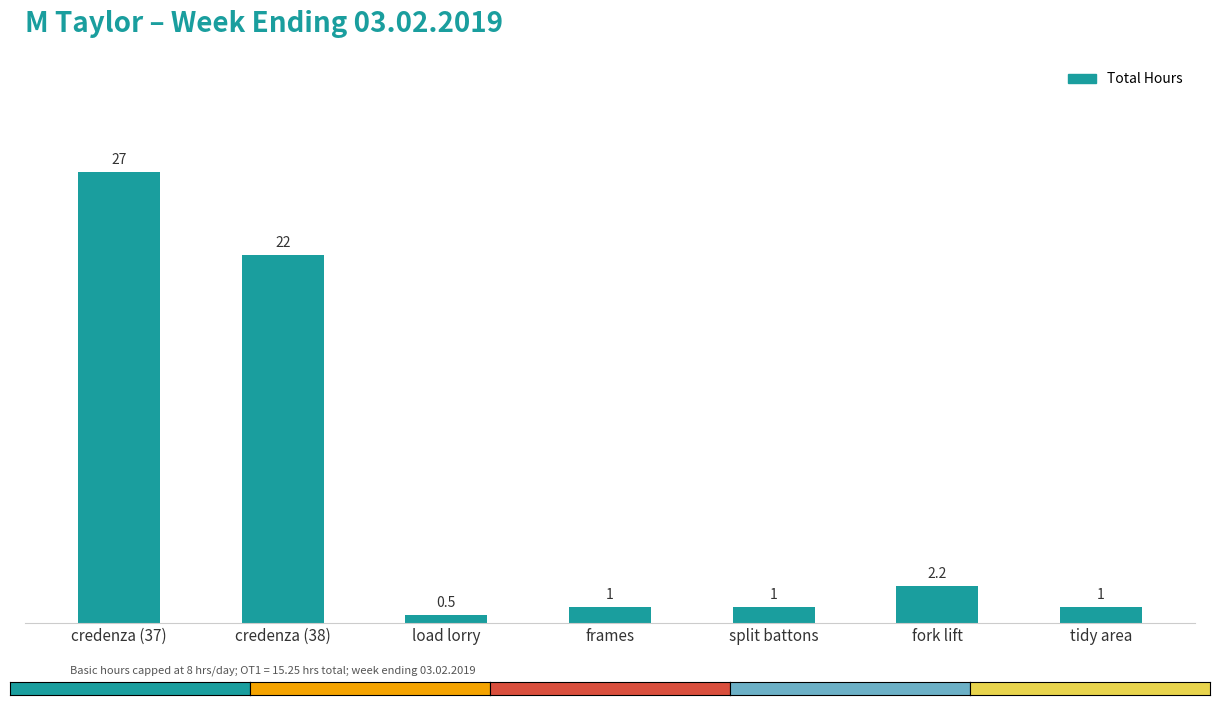

The chart shows a value of 2.2 at fork lift. True or false?

True